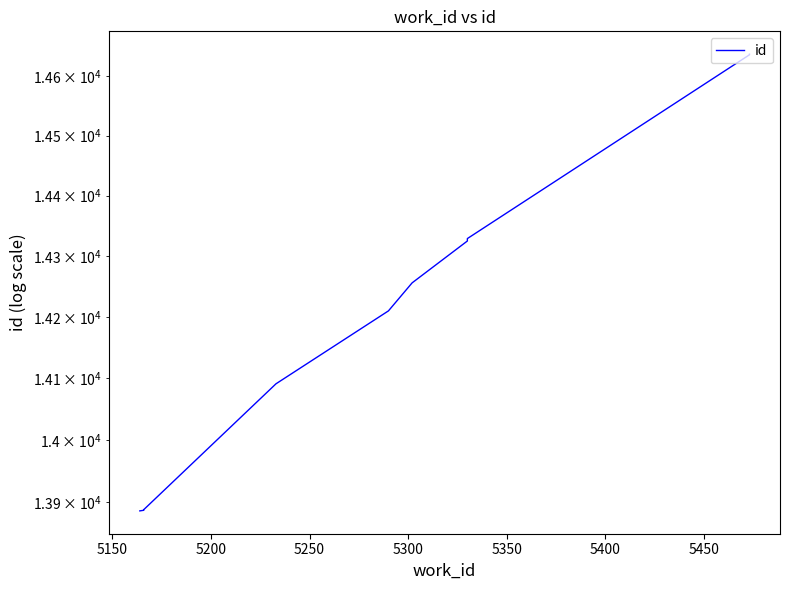

Does the chart display data point markers on the line(s)?

No